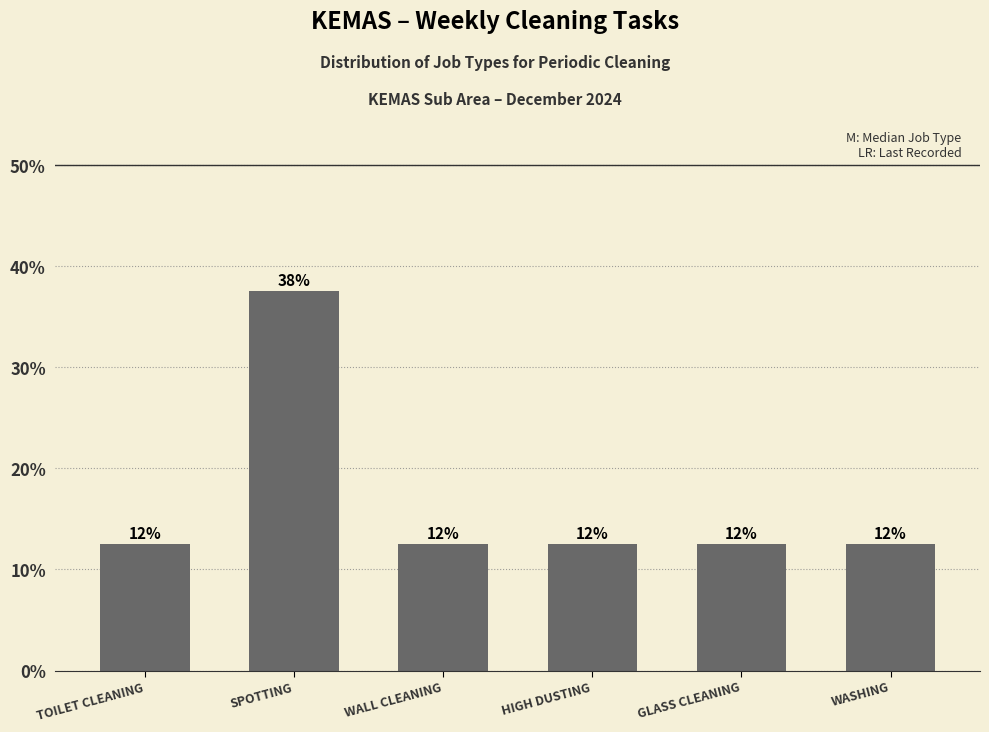

What is the change in value from SPOTTING to WALL CLEANING?

-25.0